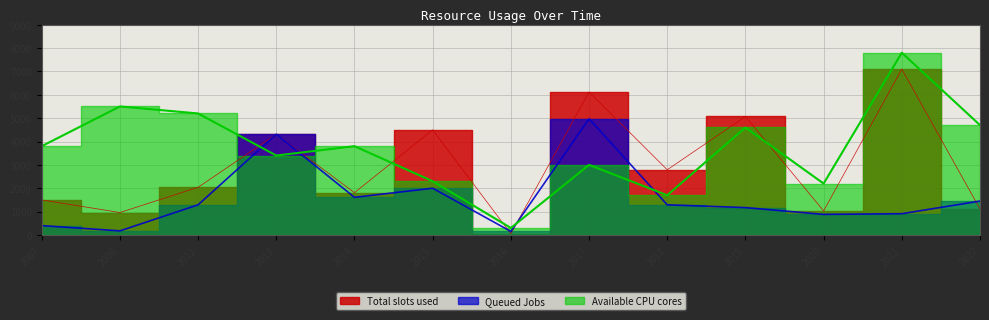

Where does the Available CPU cores series first go above 3800?

2008